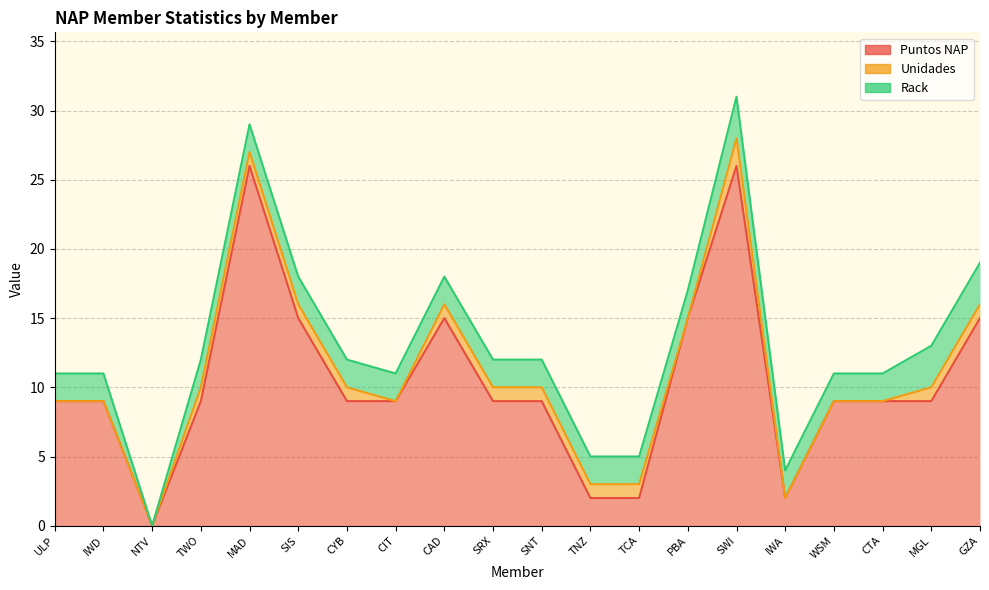

What is the sum of all Rack values?

41